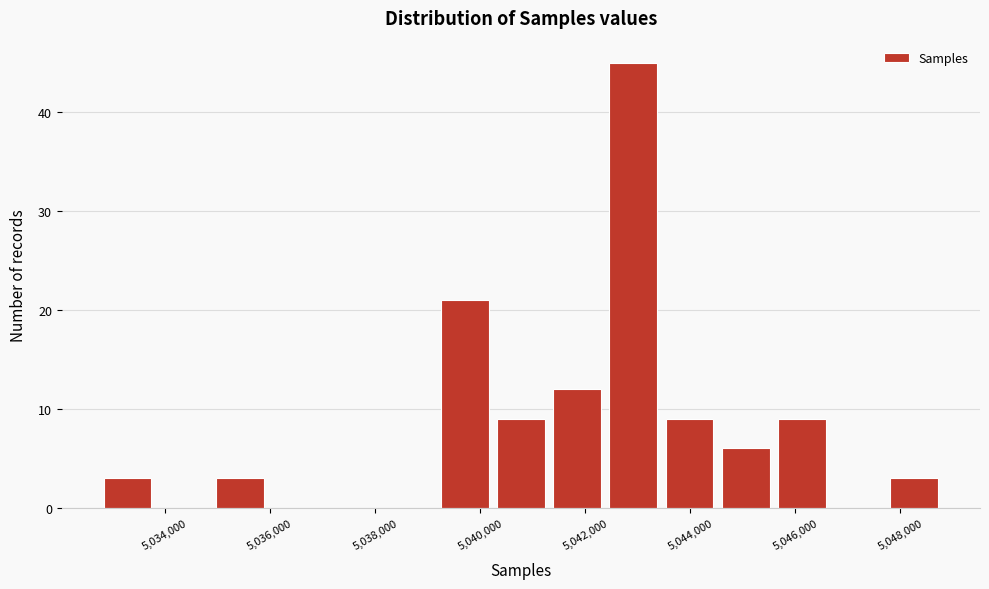

Reading left to right, transcribe this chart: for each bar, give the range it covers on the x-axis and its height. Neither the bar edges nor the heights are printed on the chart, so give them approximately, as read against the axes.

5032800 to 5033800: 3
5033800 to 5034800: 0
5034800 to 5036000: 3
5036000 to 5037000: 0
5037000 to 5038200: 0
5038200 to 5039200: 0
5039200 to 5040200: 21
5040200 to 5041400: 9
5041400 to 5042400: 12
5042400 to 5043400: 45
5043400 to 5044600: 9
5044600 to 5045600: 6
5045600 to 5046600: 9
5046600 to 5047800: 0
5047800 to 5048800: 3